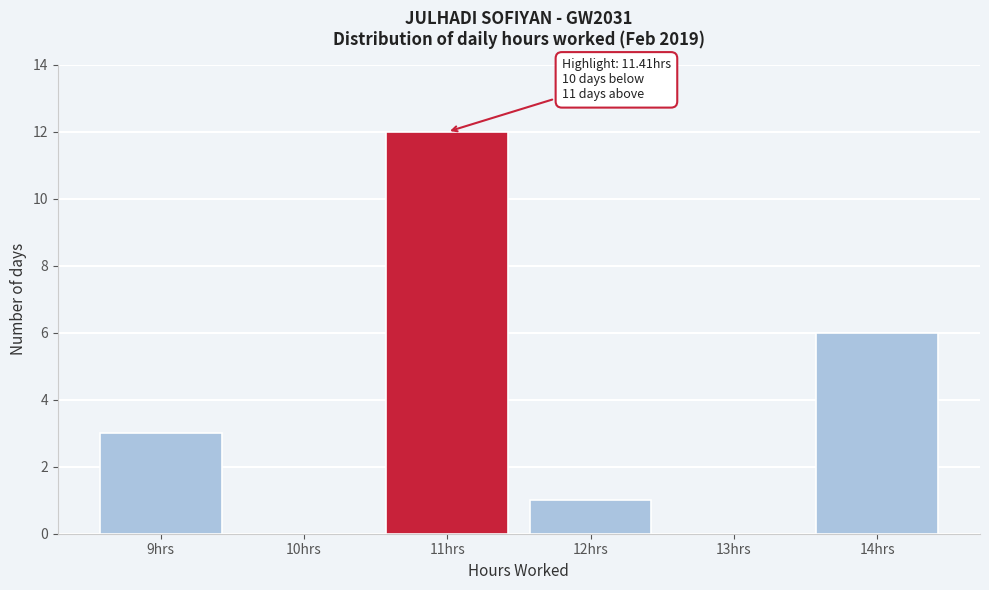

Over which range of the x-axis is the bar tallest?

10.5 to 11.5